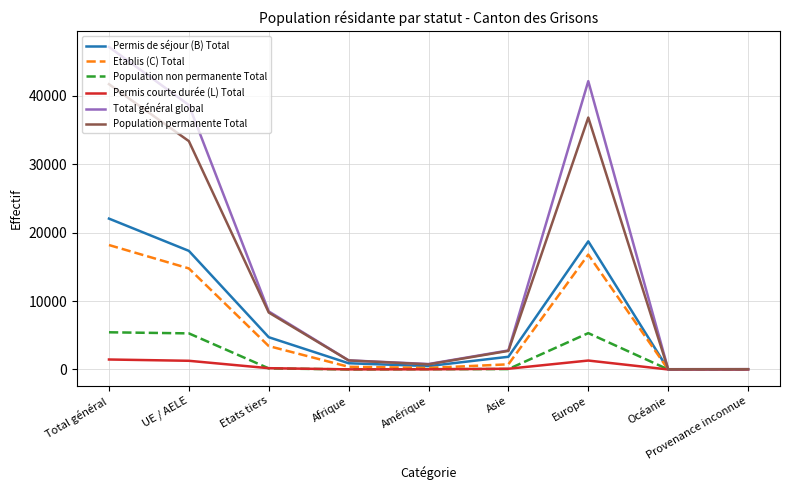

List the series in order of their peak value, highest first.

Total général global, Population permanente Total, Permis de séjour (B) Total, Etablis (C) Total, Population non permanente Total, Permis courte durée (L) Total